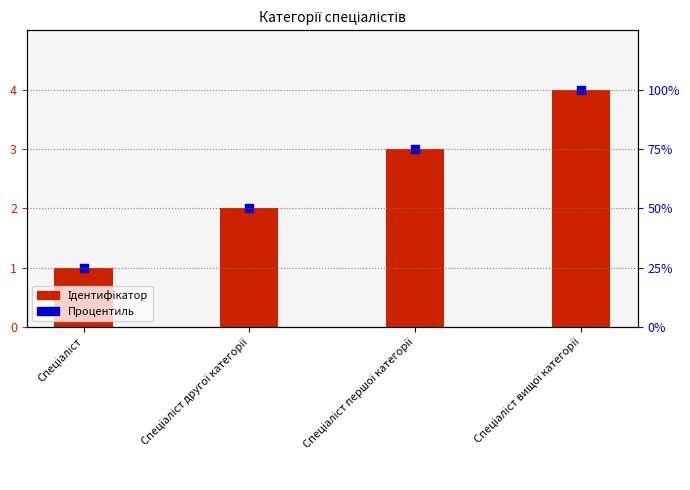

Which series reaches the minimum Y coordinate?

Ідентифікатор